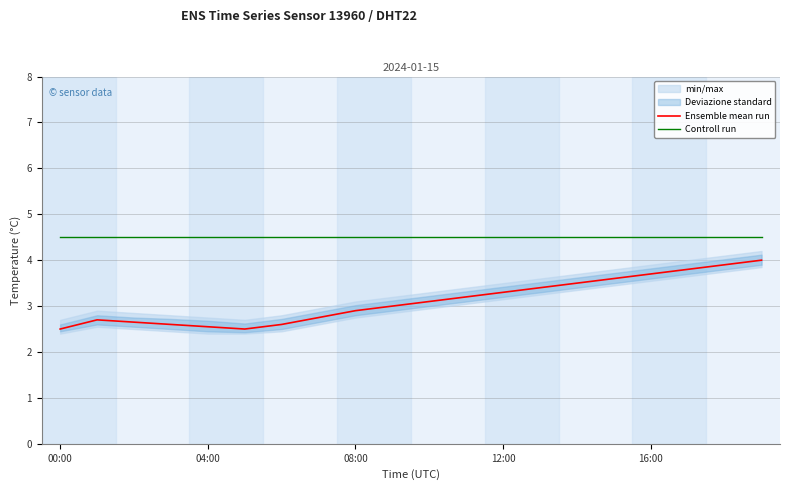

True or false: Controll run has a value of 5.9 at 00:00.

False